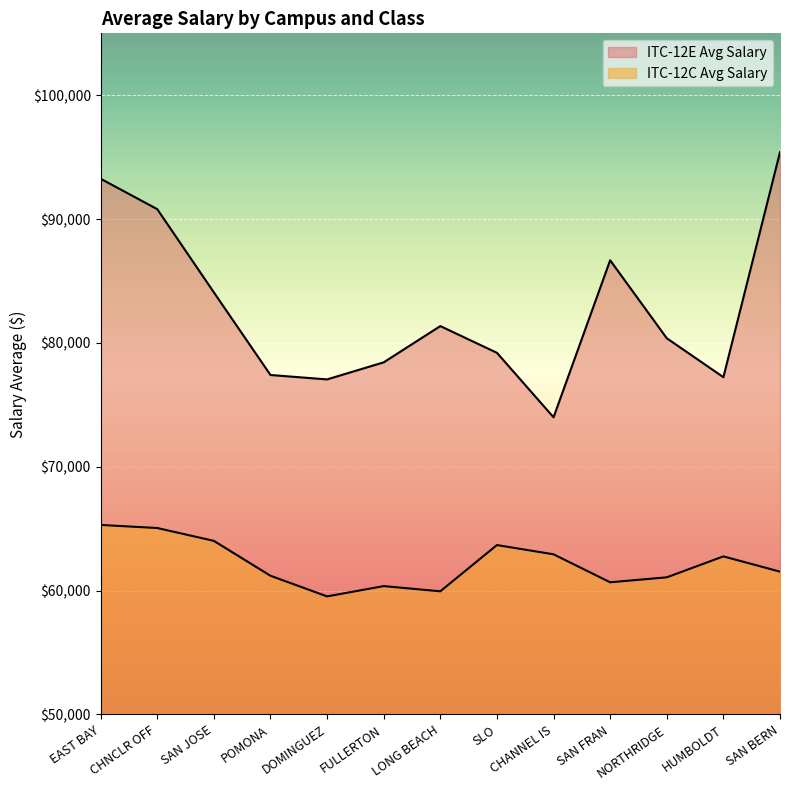

True or false: ITC-12C Avg Salary has more than 2 interior local peaks.

True